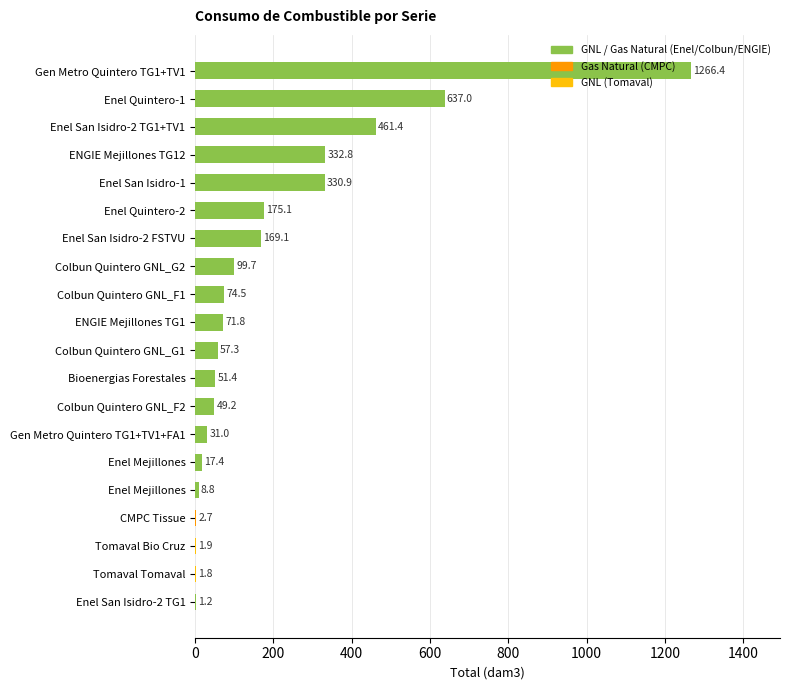

What is the difference between the second highest and minimum values?

635.8